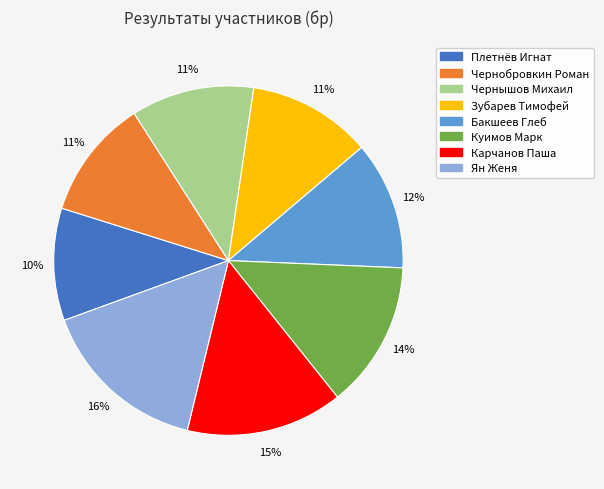

What percentage is the Карчанов Паша slice, to the nearest percent?

15%